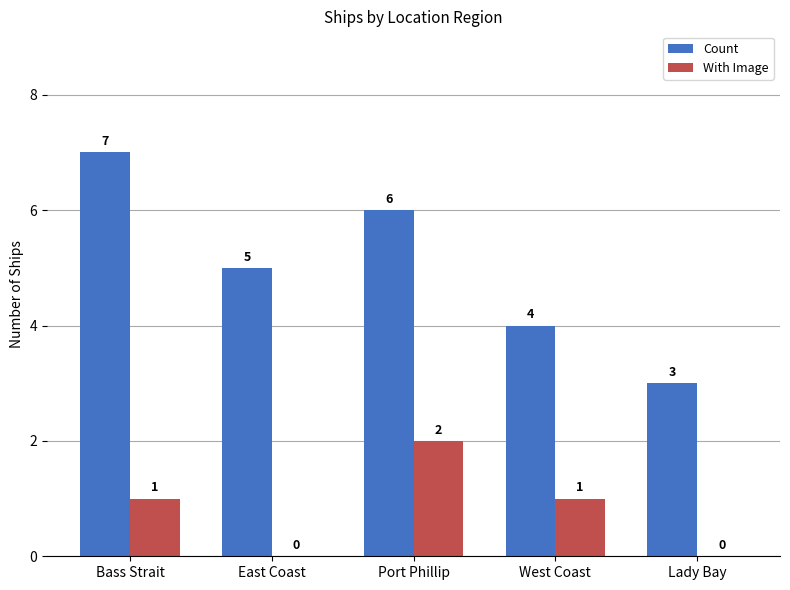

What is the spread (max minus min) of values at Bass Strait?

6